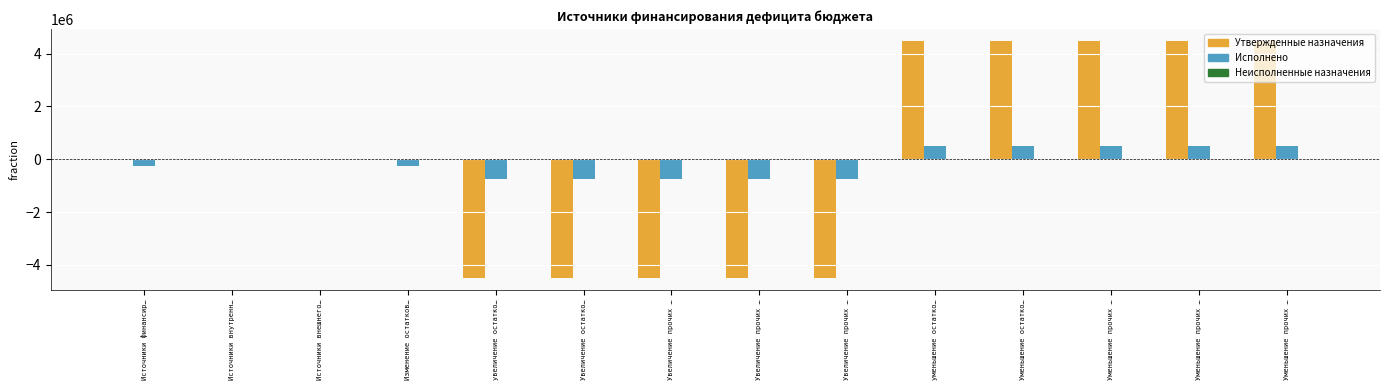

What is the sum of the Утвержденные назначения values at Уменьшение прочих … and Уменьшение остатко…?

8967166.0